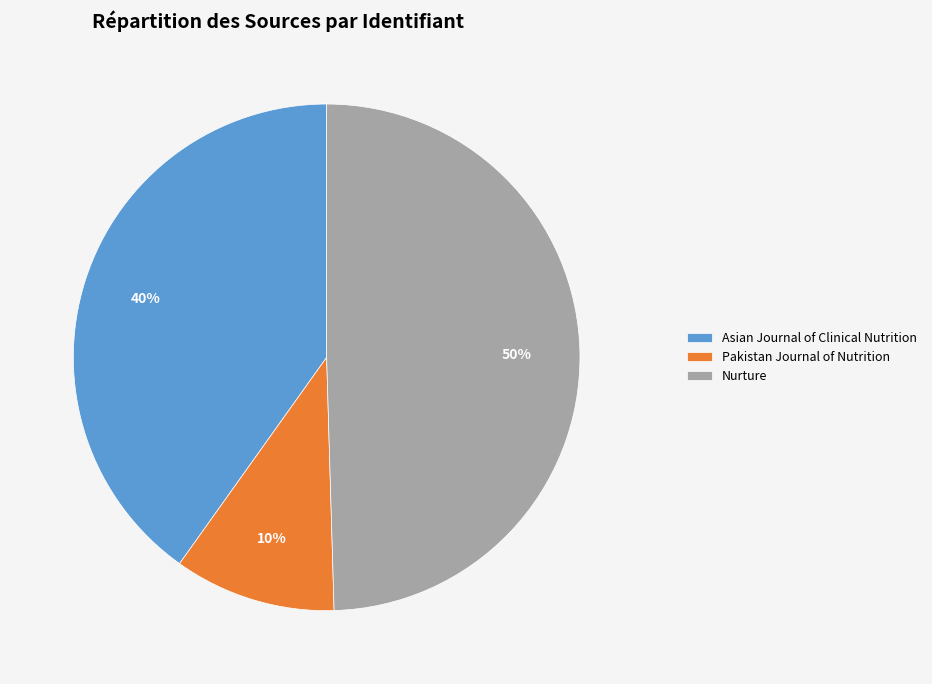

Does Pakistan Journal of Nutrition represent more than half of the total?

No